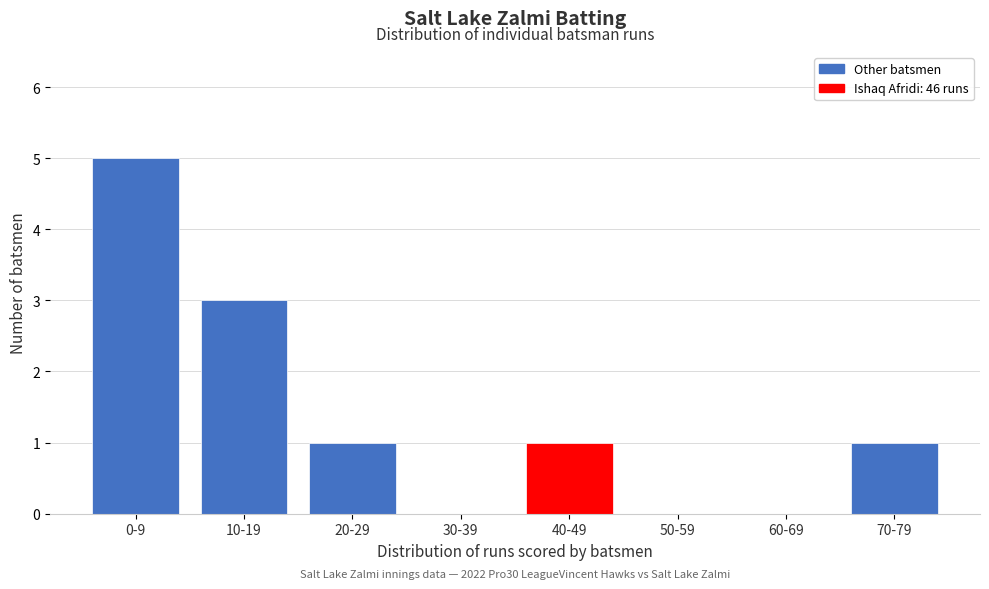

Reading left to right, transcribe all the data shown in this chart.

0-9=5	10-19=3	20-29=1	30-39=0	40-49=1	50-59=0	60-69=0	70-79=1